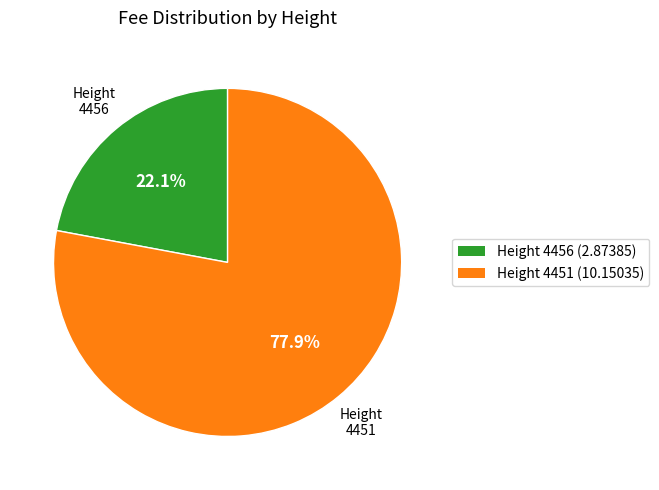

How many slices are in this pie chart?

2